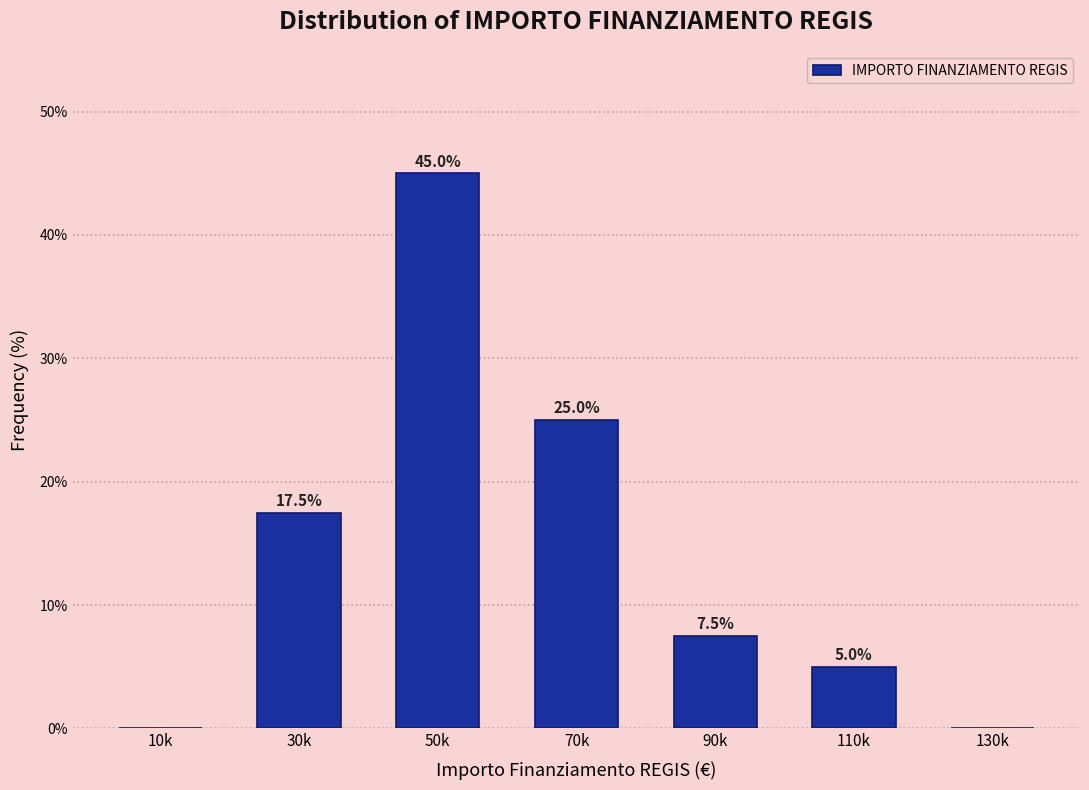

Reading left to right, what are all the values shown in this chart?

10k=0.0	30k=17.5	50k=45.0	70k=25.0	90k=7.5	110k=5.0	130k=0.0